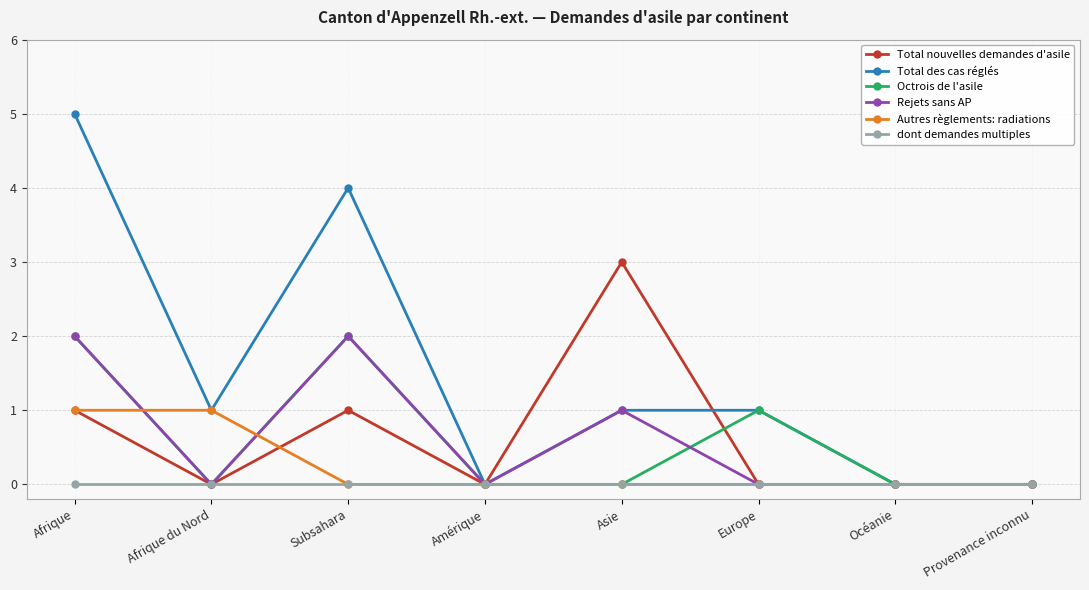

Which series has the largest range (max minus min)?

Total des cas réglés